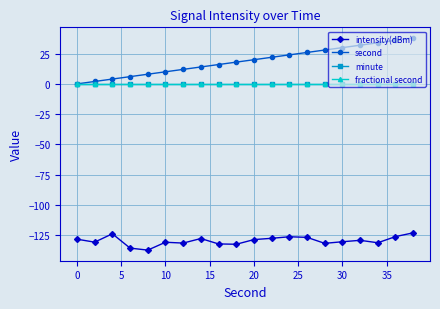

Is this an area chart (filled region under the line)?

No